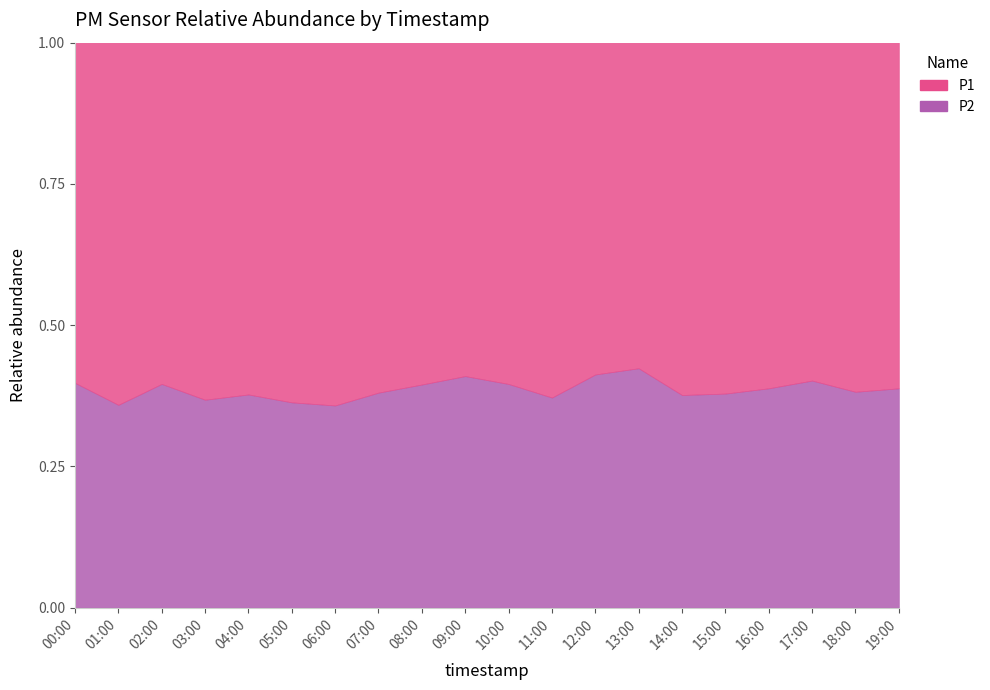

What are all the series names shown in the legend?

P1, P2